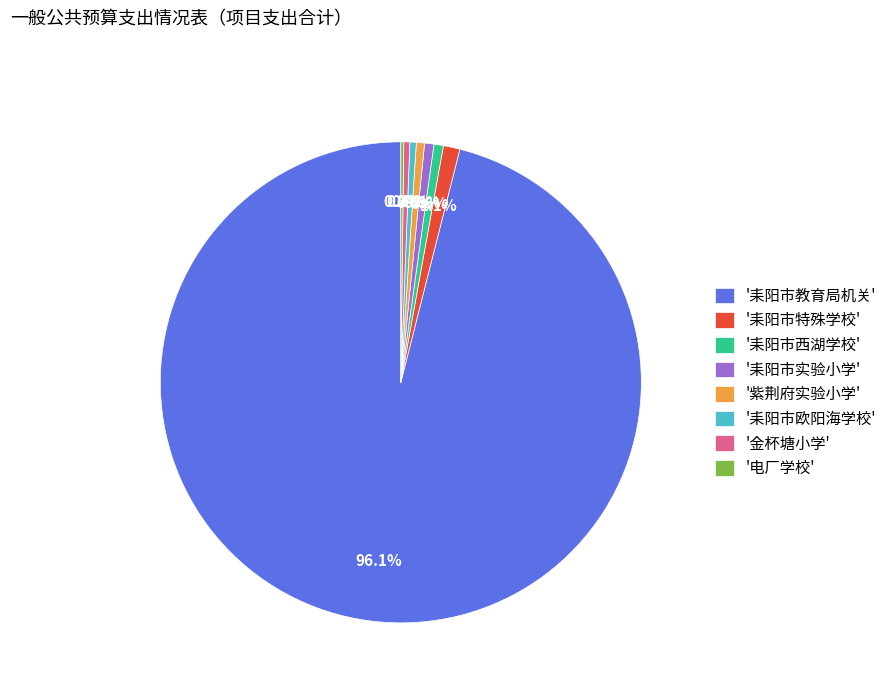

What is the largest slice in the pie chart?

'耒阳市教育局机关'